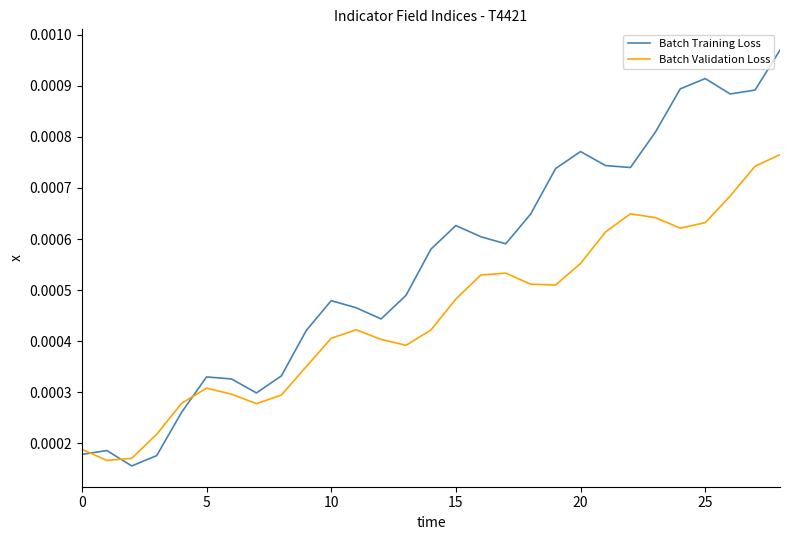

True or false: Batch Validation Loss and Batch Training Loss intersect in this chart.

True